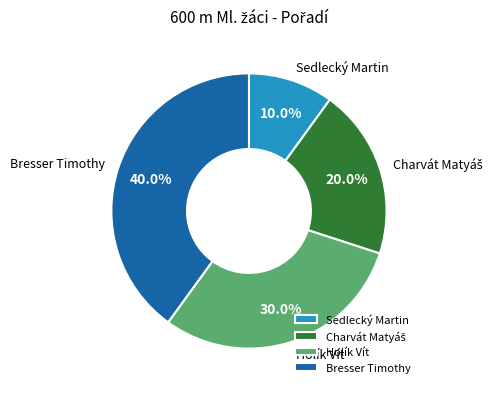

Which slice is the smallest?

Sedlecký Martin